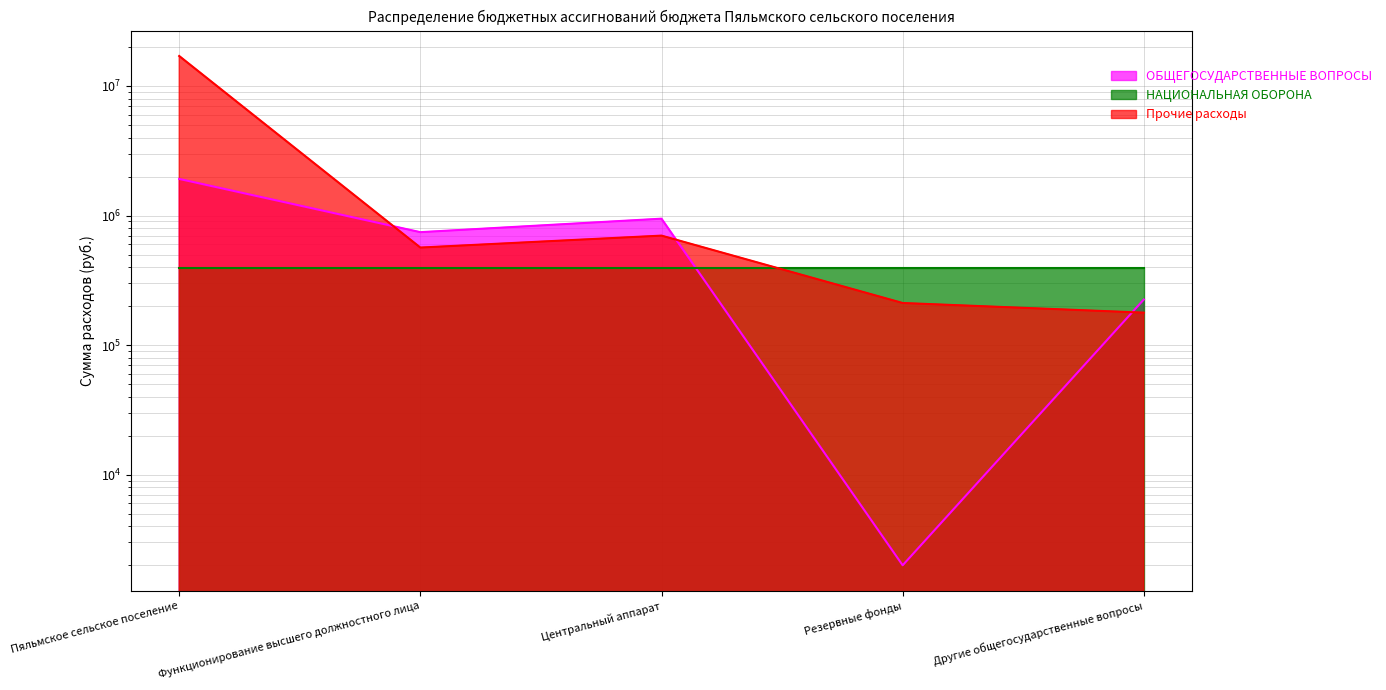

What is the sum of all Прочие расходы values?

18688435.7